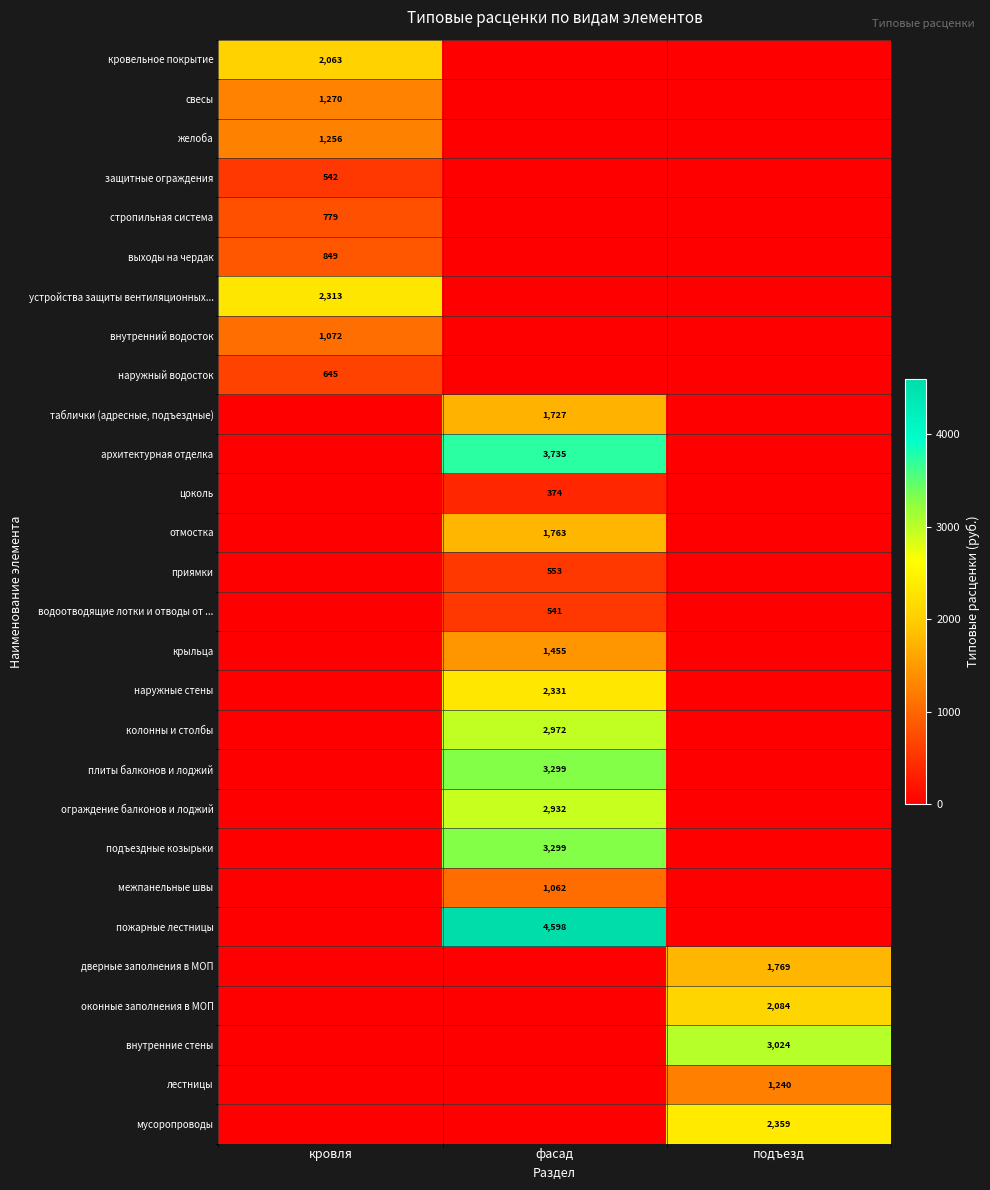

What is the difference between the highest and lowest values at фасад?

4597.9